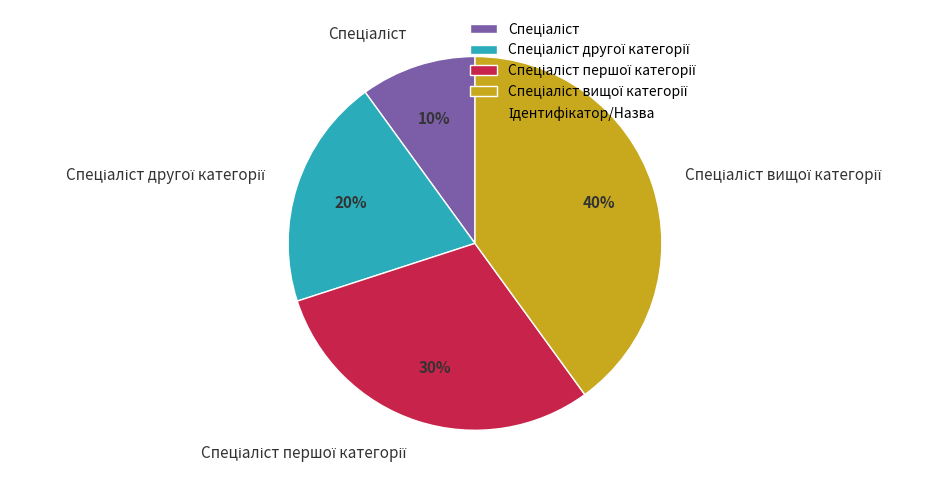

To the nearest percent, what is the average slice percentage?

25%